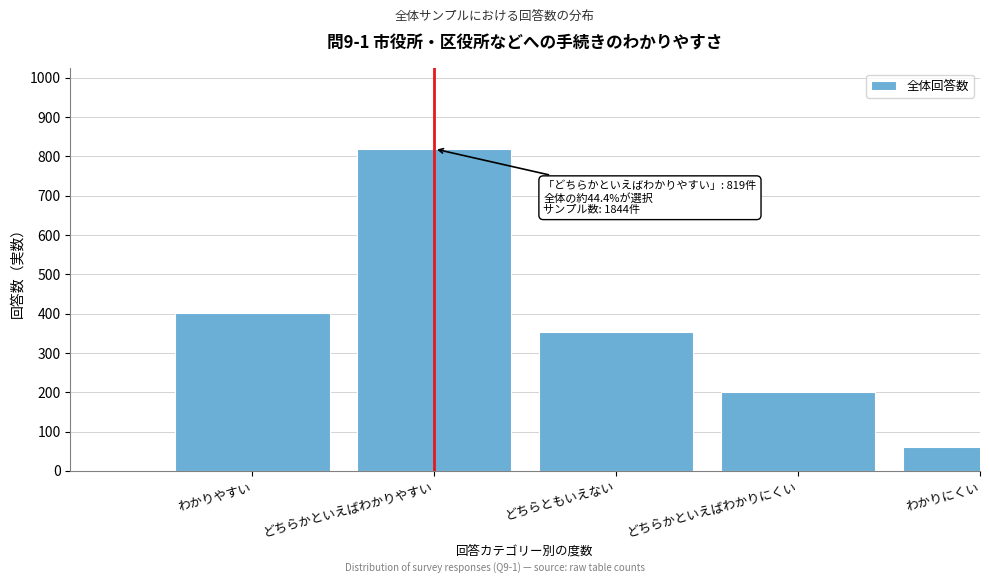

Reading right to left, extract all data points from this chart.

60	201	353	819	402